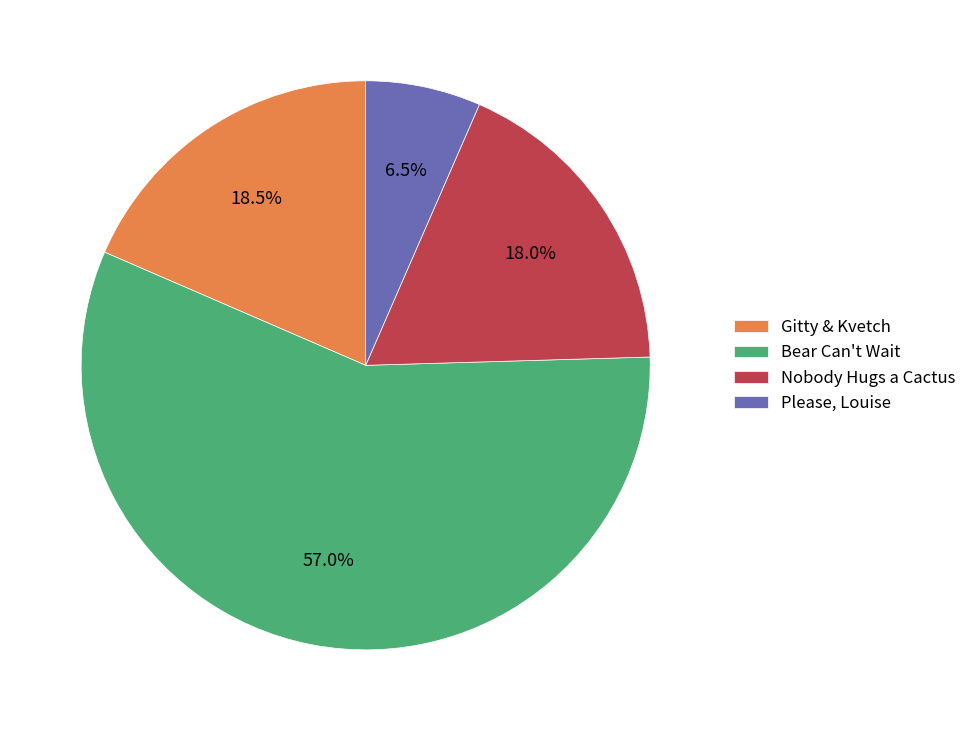

How many segments does this pie chart have?

4